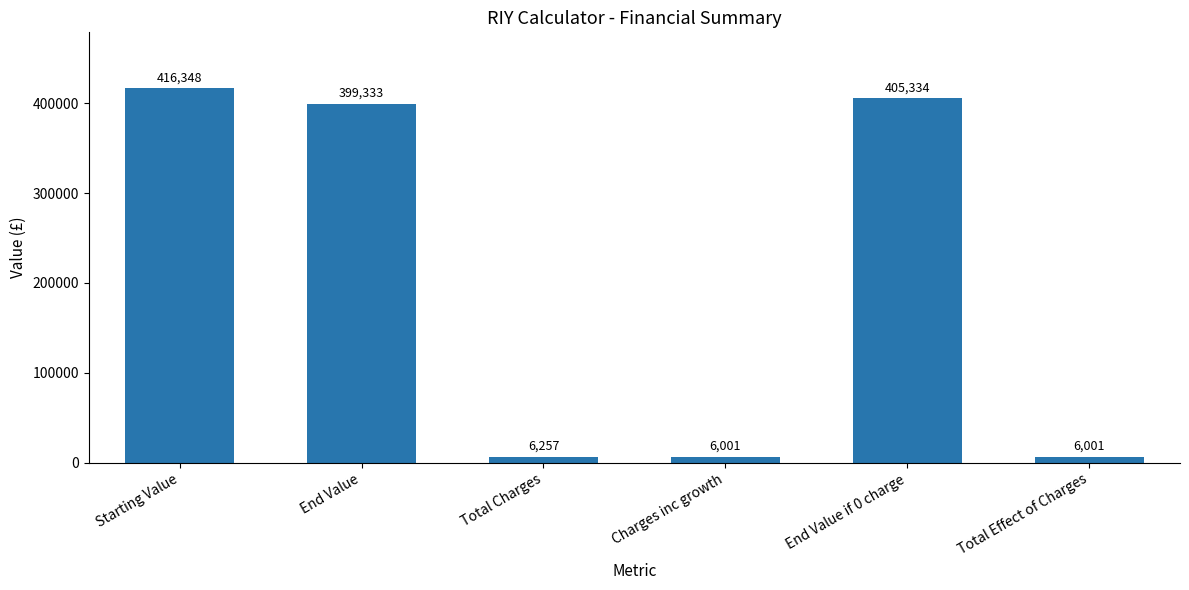

Between Starting Value and End Value, which is larger?

Starting Value